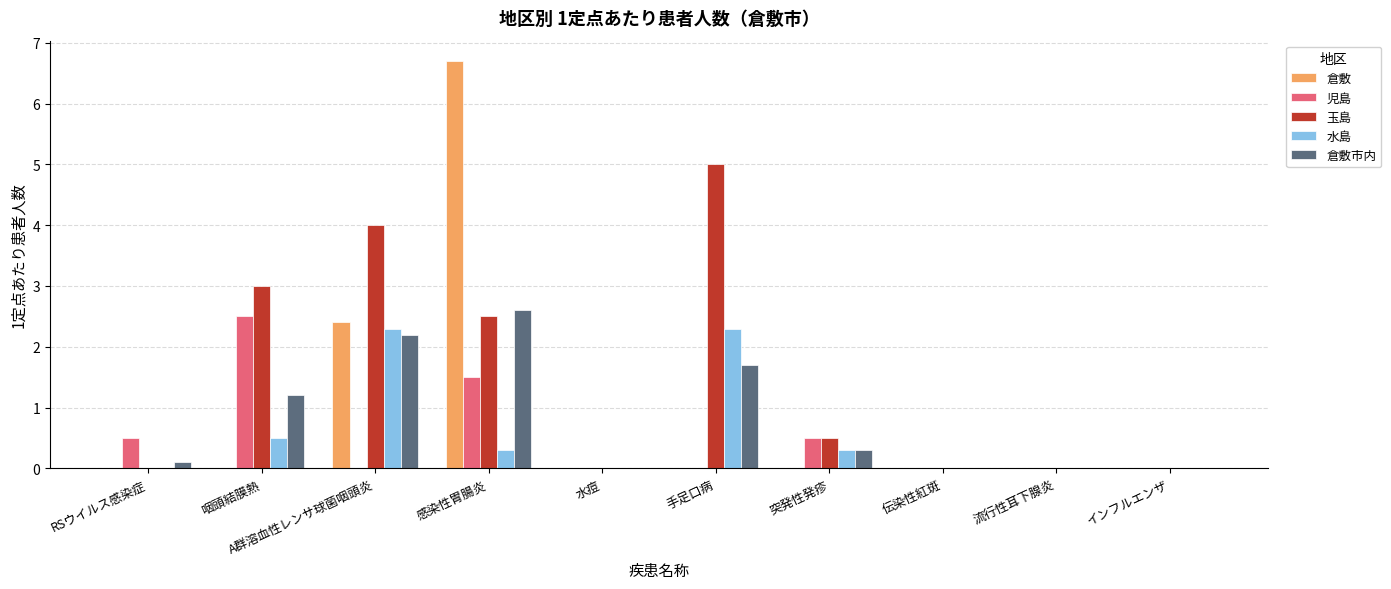

Is the value of 倉敷市内 at 伝染性紅斑 greater than the value of 水島 at 感染性胃腸炎?

No